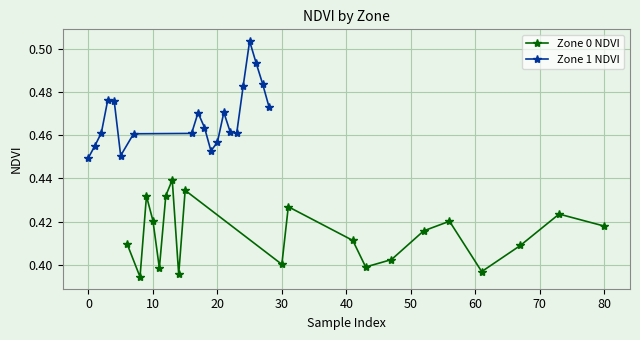

How many lines are shown in the chart?

2